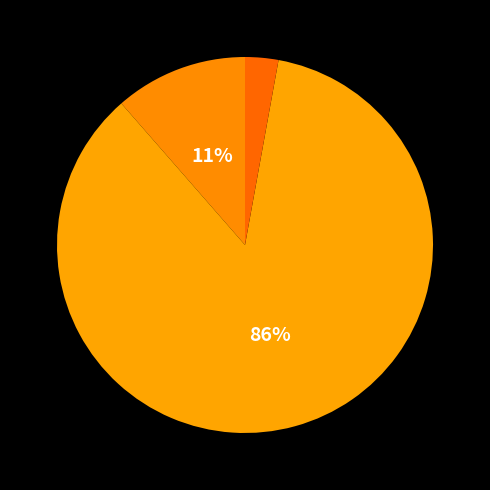

What is the smallest slice in the pie chart?

rising